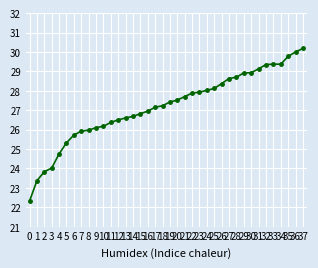

What is the difference between the values at 18 and 2?

3.4